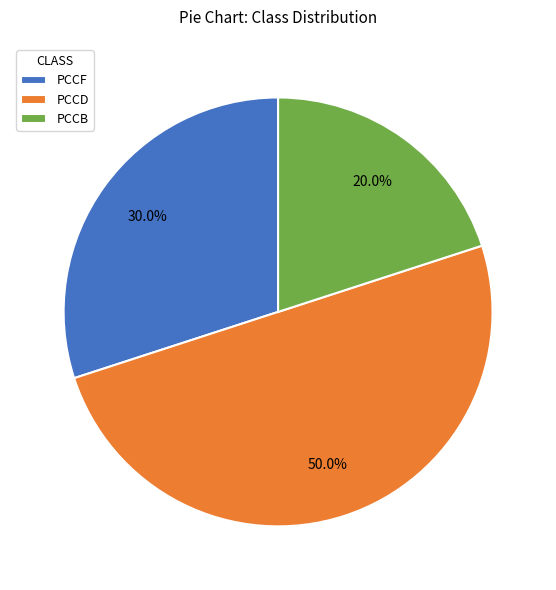

Is PCCF the majority of the pie?

No